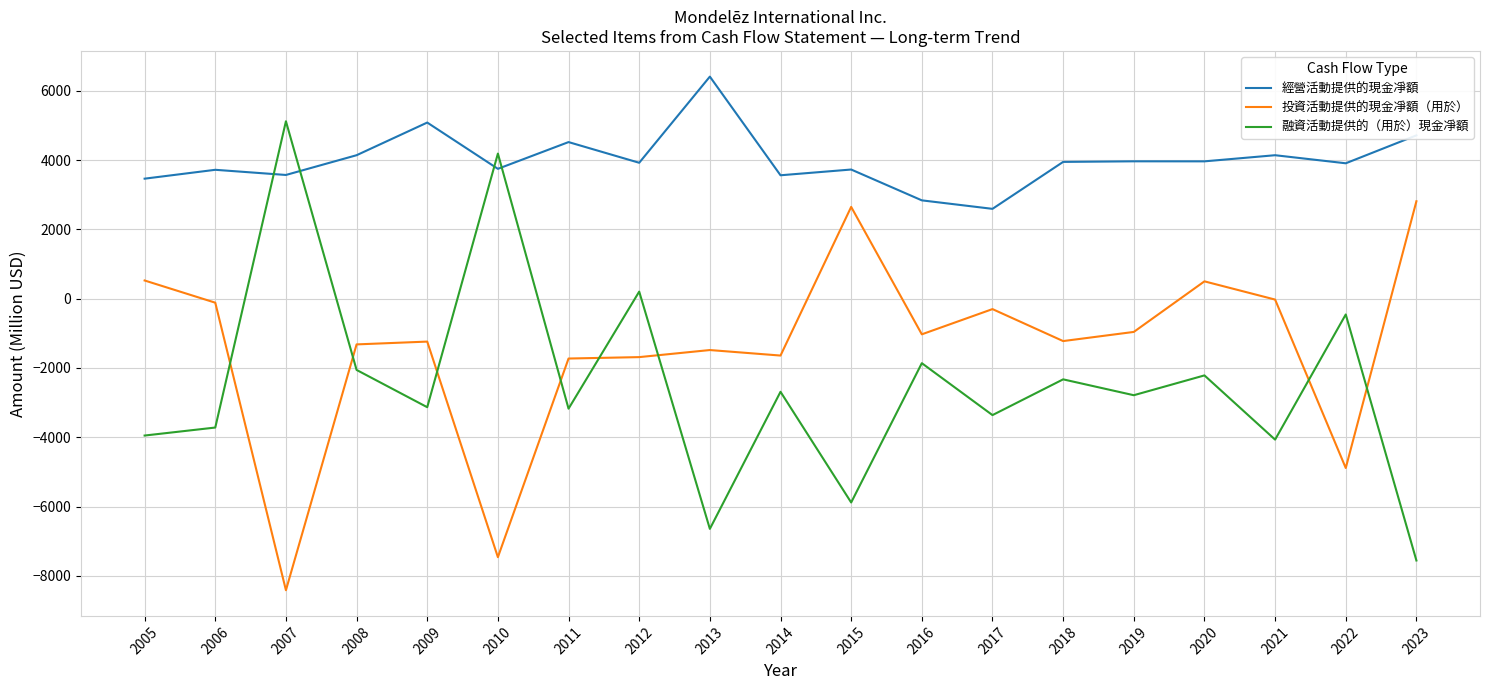

What is the greatest value displayed?

6410